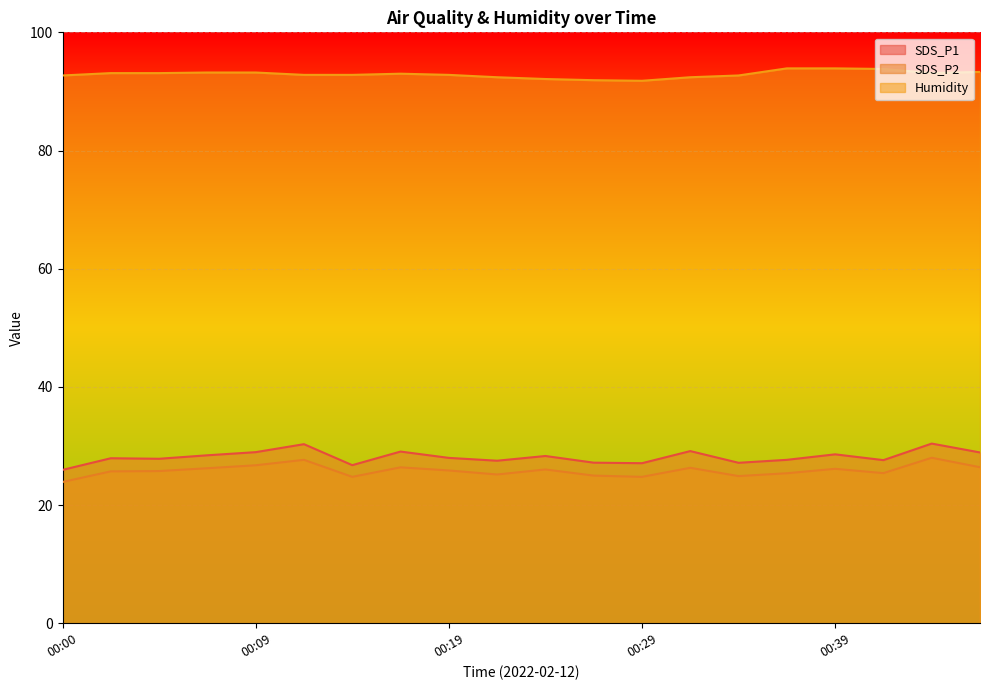

How many distinct data groups are displayed?

3